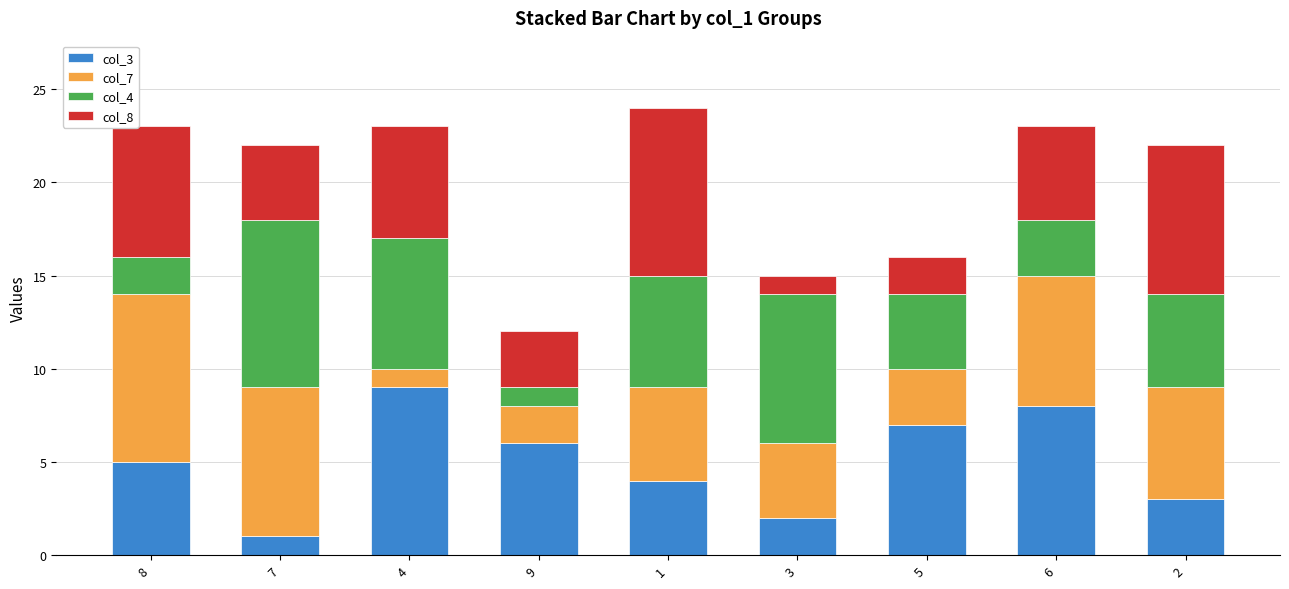

List the labels in order of col_3 value, smallest first.

7, 3, 2, 1, 8, 9, 5, 6, 4